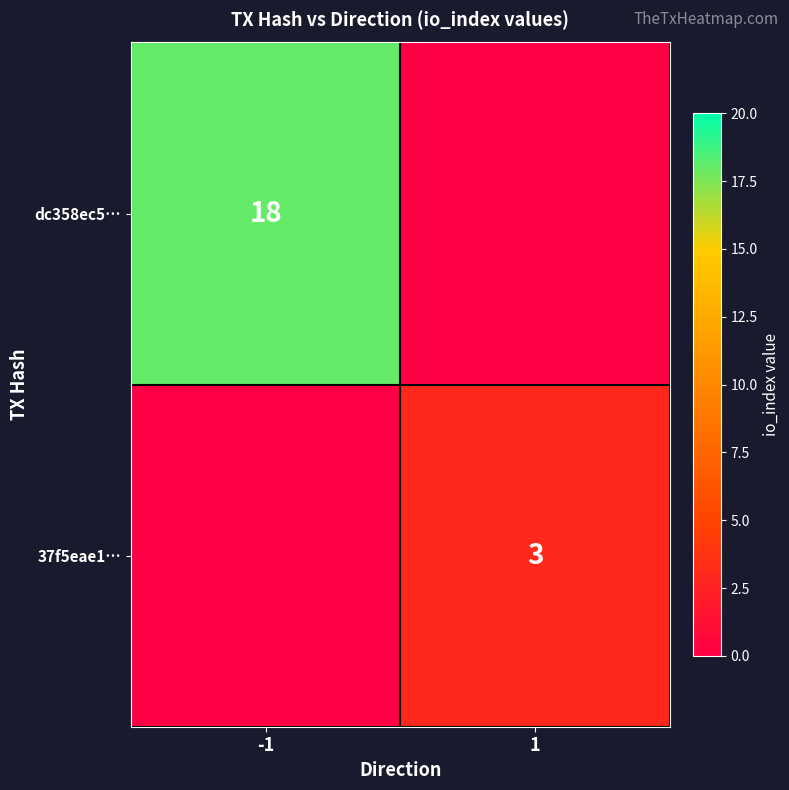

Is it true that dc358ec507df371a7a85d0744dd90d984bdcf38 equals 18 at io_index?

True